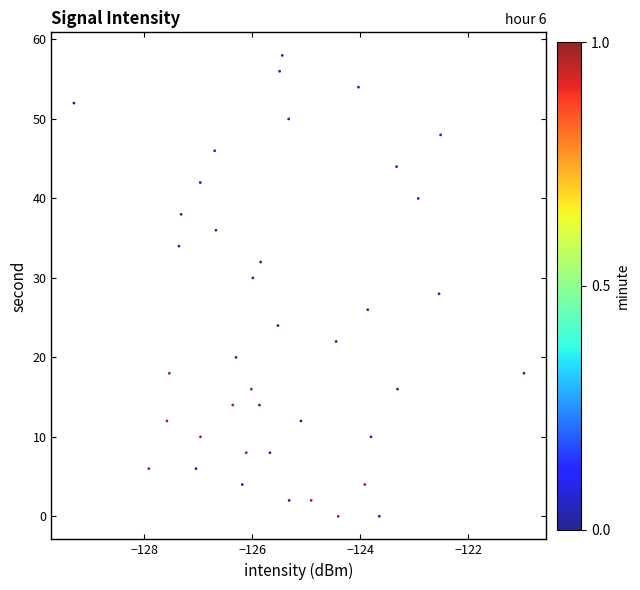

What is the range of Y values (max minus min)?

58